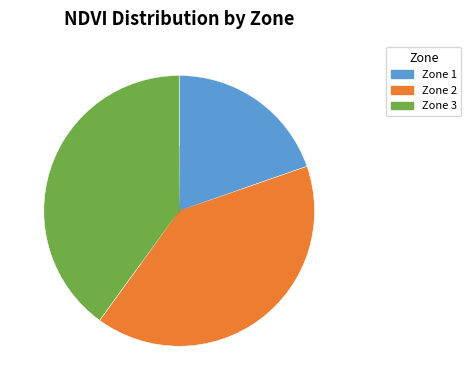

Does any single category account for the majority?

No